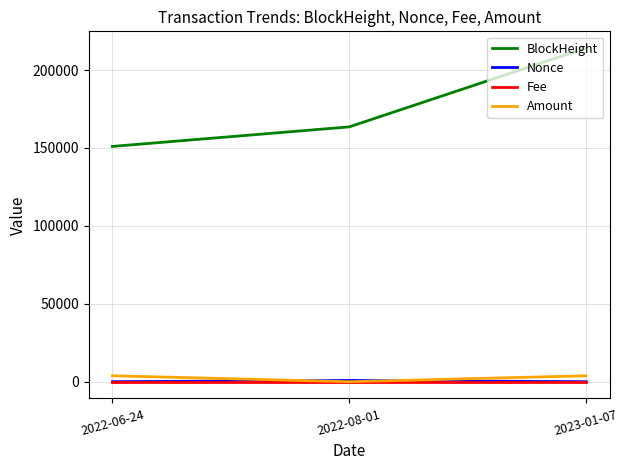

At which label is BlockHeight closest to 182587?

2022-08-01